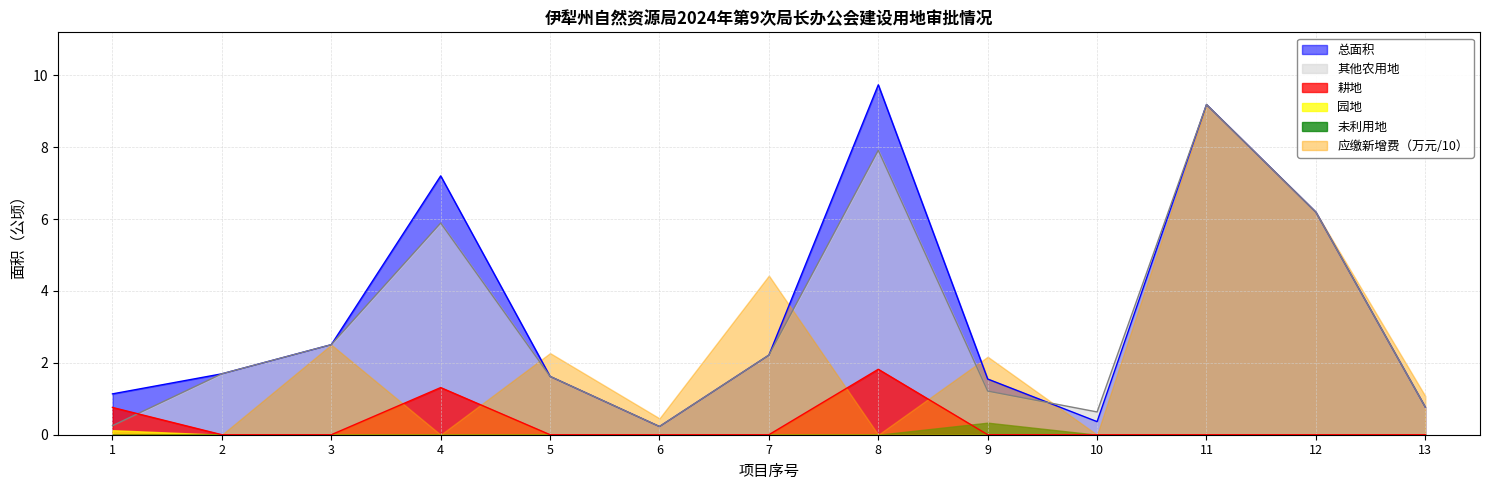

What is the difference between the 总面积 values at 9 and 5?

0.1